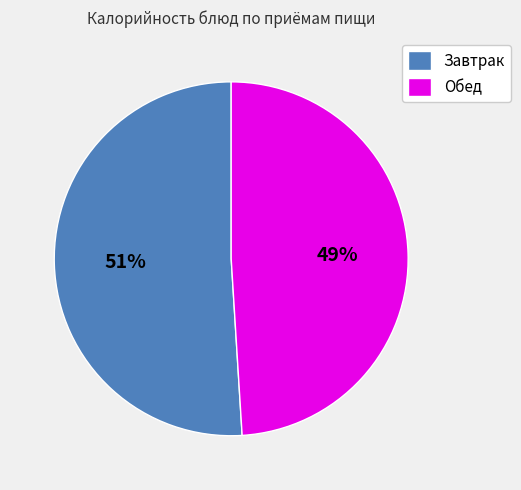

Does Обед represent more than half of the total?

No